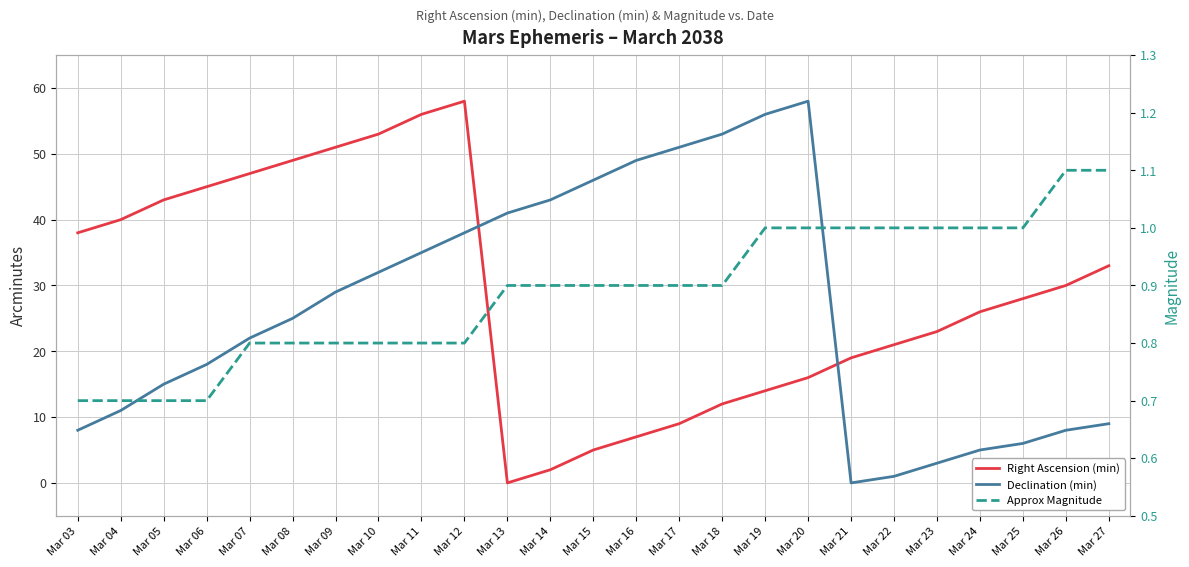

True or false: Declination (min) has a value of 18.0 at Mar 06.

True